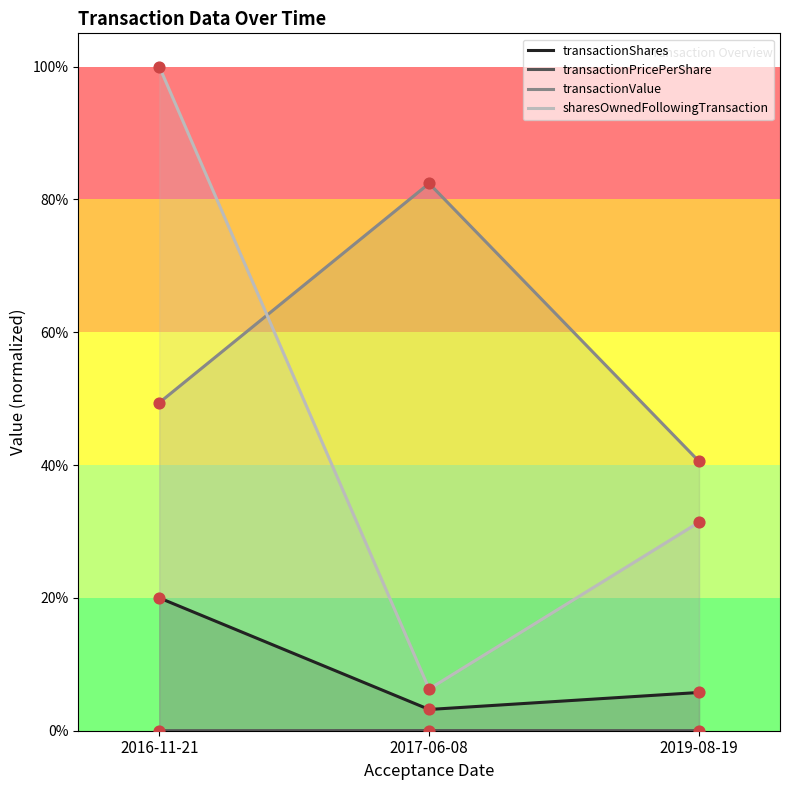

Is the value of transactionShares at 2016-11-21 greater than the value of transactionValue at 2016-11-21?

No